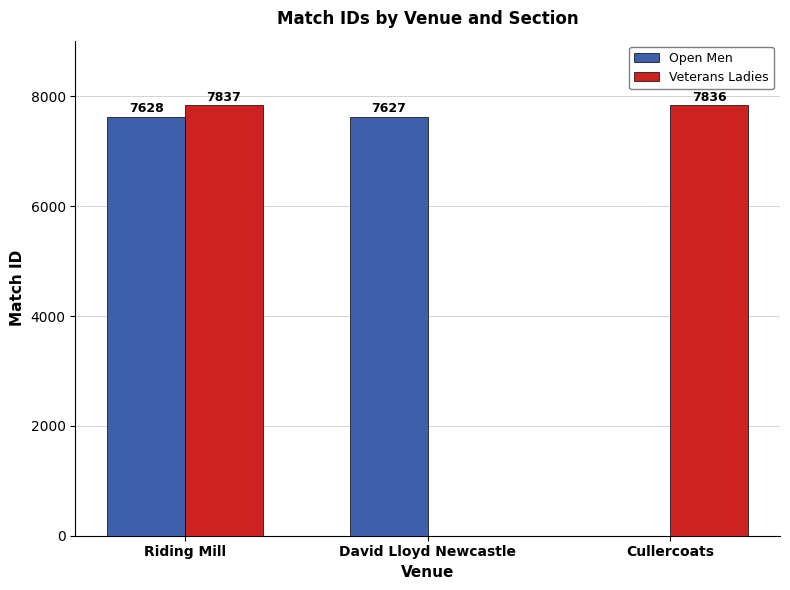

What is the sum of the Open Men values at David Lloyd Newcastle and Cullercoats?

7627